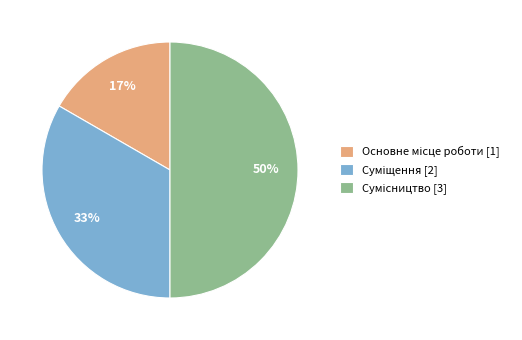

To the nearest percent, what is the difference between the largest and smallest slice percentages?

33%